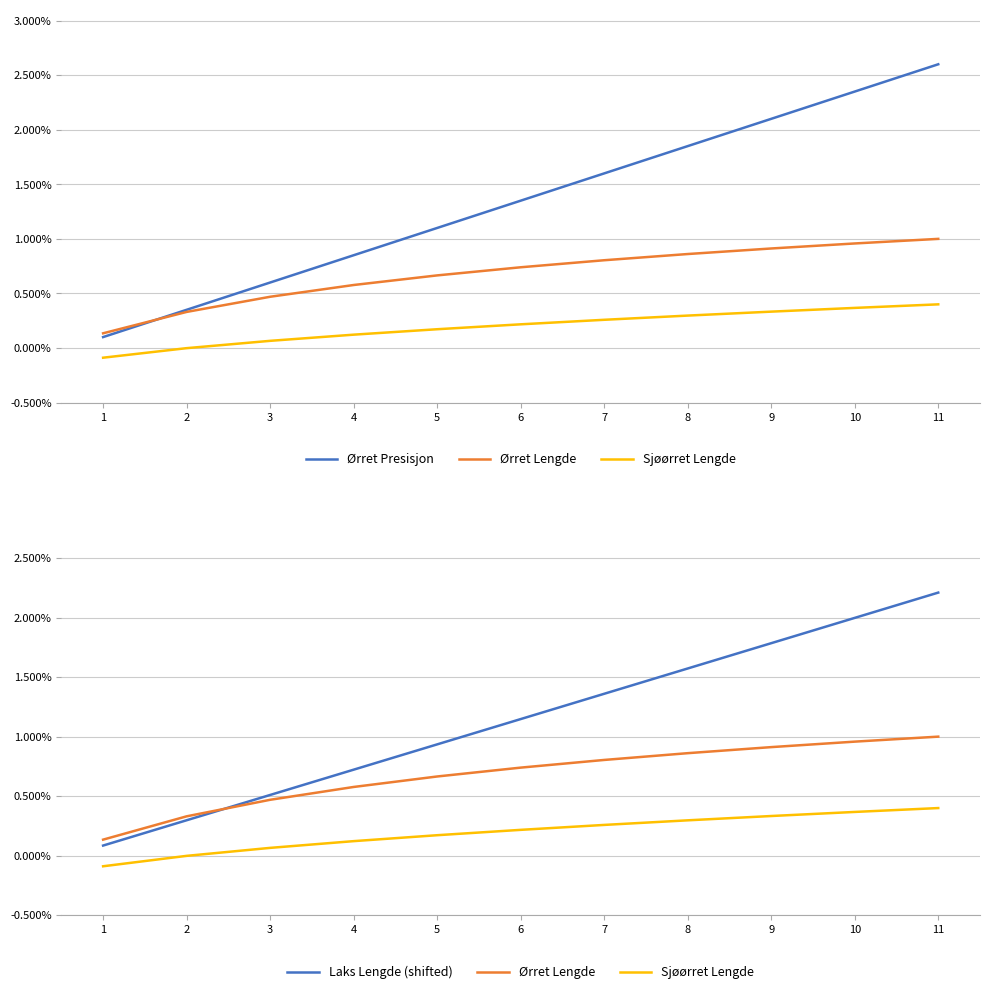

Reading left to right, what are all the values shown in this chart?

Ørret Presisjon: 1=0.0	2=0.0	3=0.0	4=0.0	5=0.0	6=0.0	7=0.0	8=0.0	9=0.0	10=0.0	11=0.0
Ørret Lengde: 1=0.0	2=0.0	3=0.0	4=0.0	5=0.0	6=0.0	7=0.0	8=0.0	9=0.0	10=0.0	11=0.0
Sjøørret Lengde: 1=-0.0	2=-0.0	3=0.0	4=0.0	5=0.0	6=0.0	7=0.0	8=0.0	9=0.0	10=0.0	11=0.0
Laks Lengde (shifted): 1=0.0	2=0.0	3=0.0	4=0.0	5=0.0	6=0.0	7=0.0	8=0.0	9=0.0	10=0.0	11=0.0